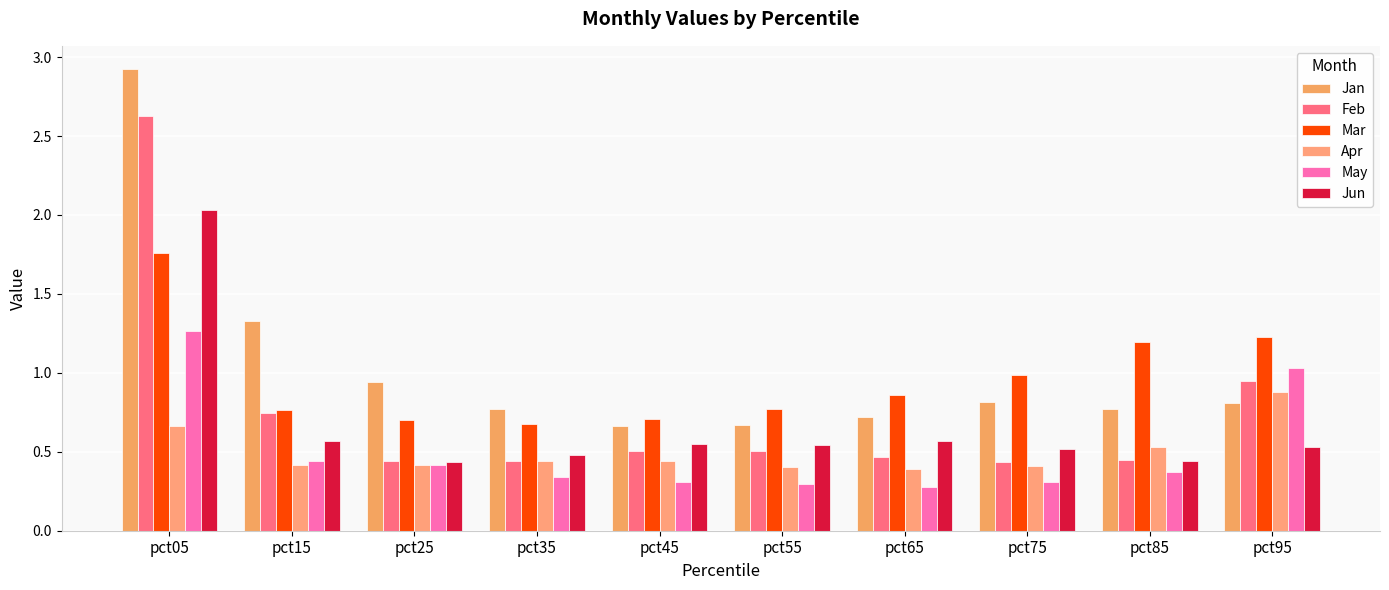

Count the number of categories in the chart.

10